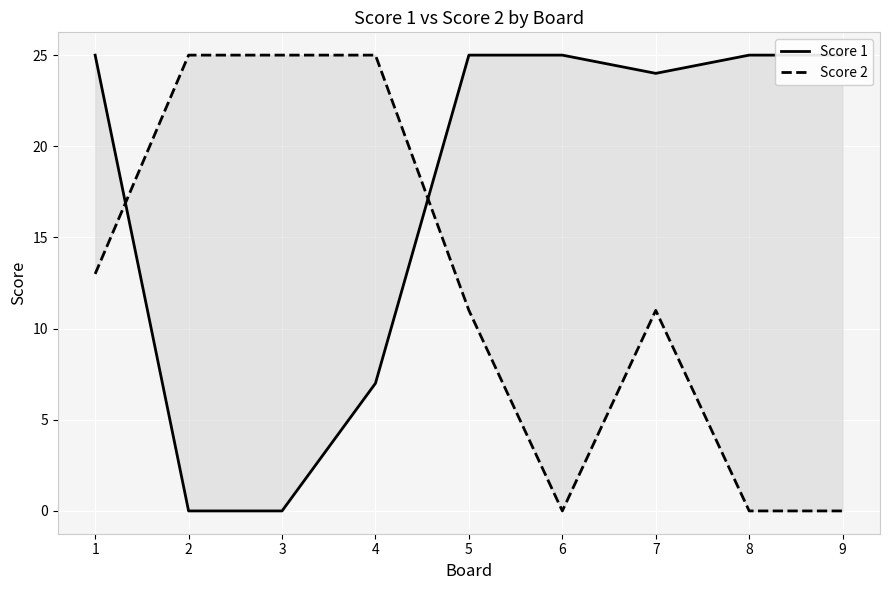

List the series in order of their overall mean, lowest first.

Score 2, Score 1